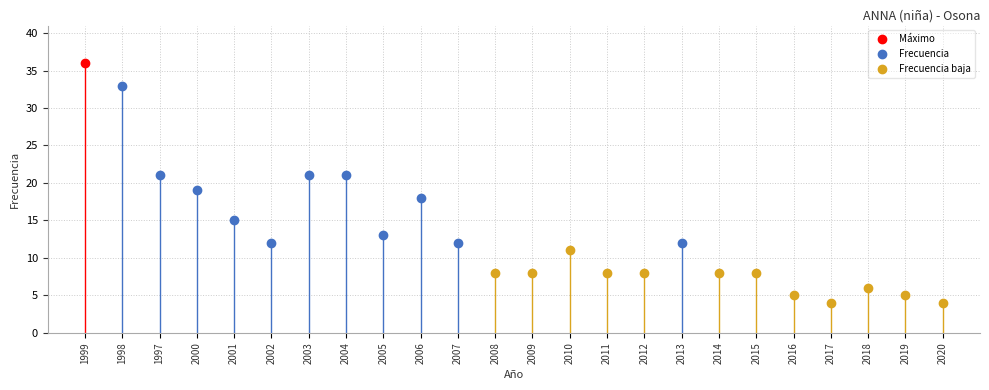

Approximately how many times larger is the value at 1998 compared to 2015?

4.1